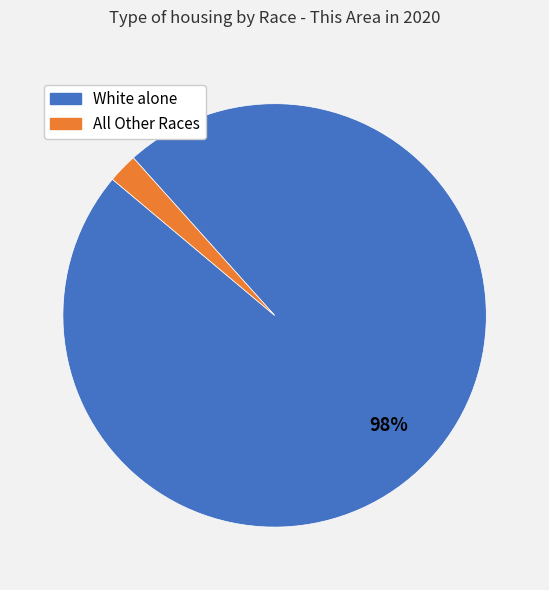

How many slices are in this pie chart?

2